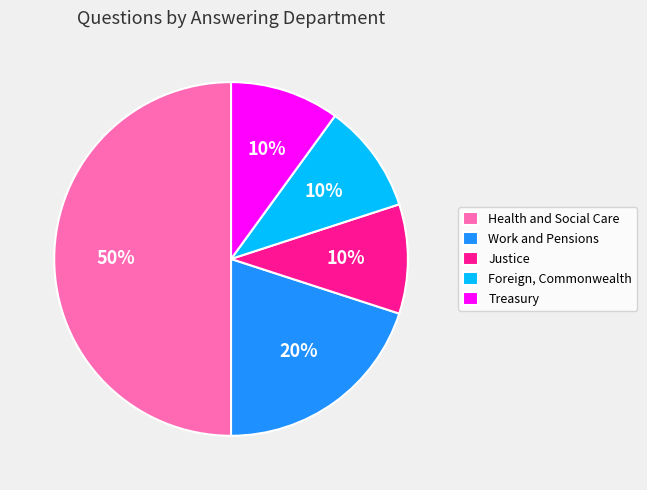

What percentage is the Treasury slice, to the nearest percent?

10%